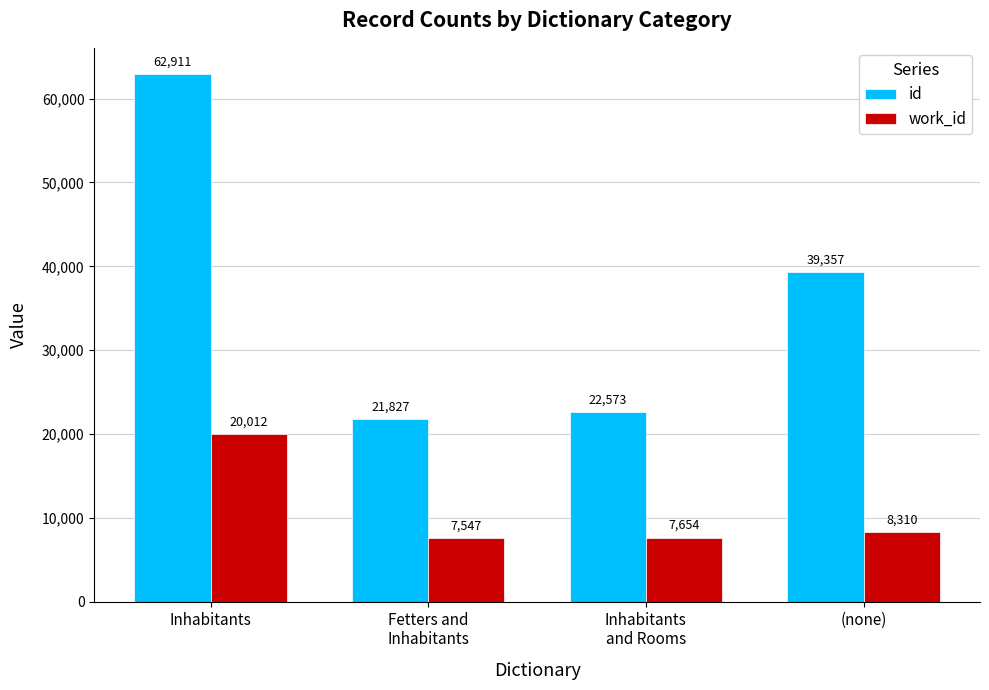

List the series in order of their peak value, lowest first.

work_id, id